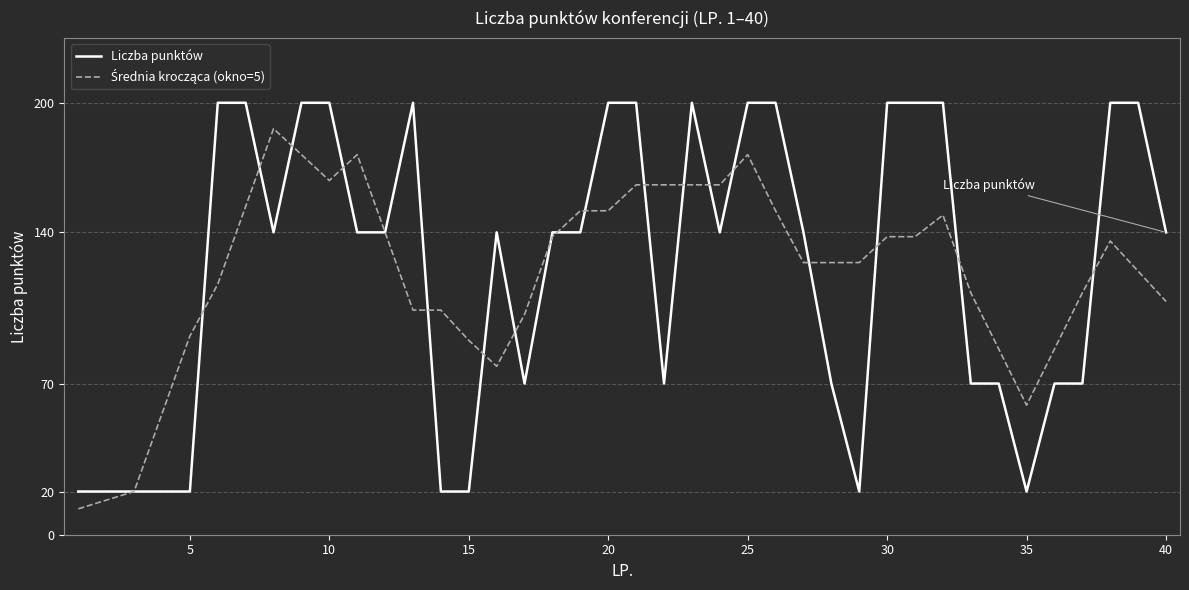

Which series has the widest spread of values?

Liczba punktów